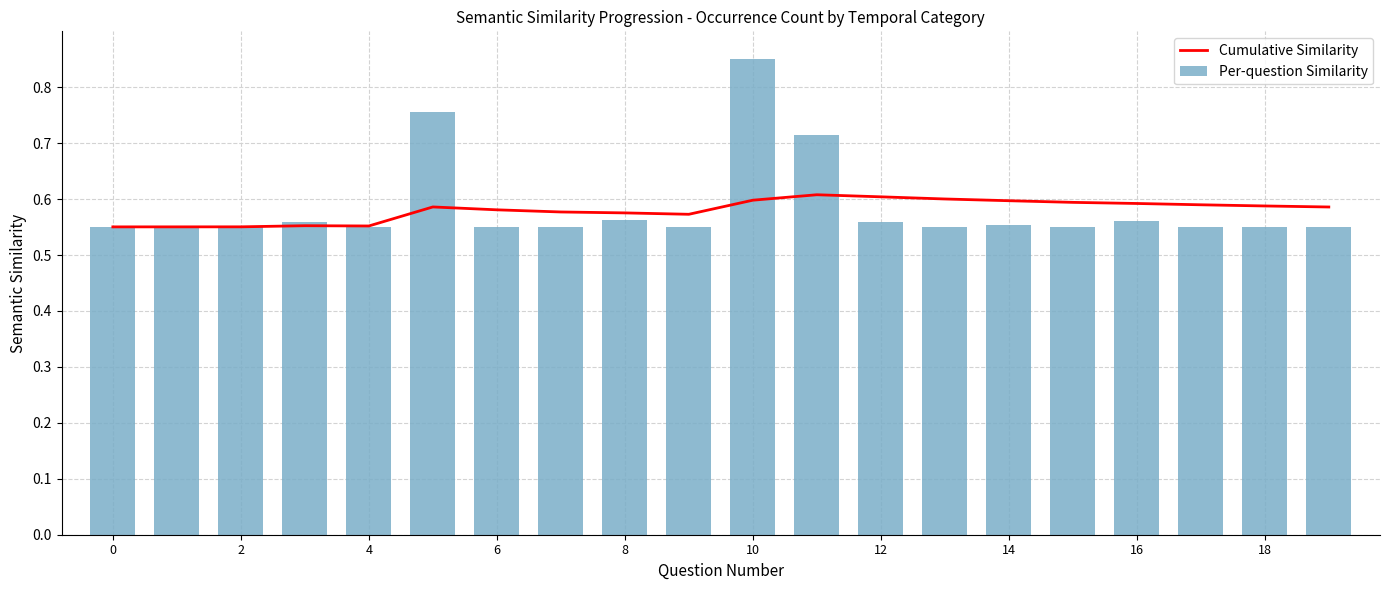

Which series has the largest total across all categories?

Per-question Similarity